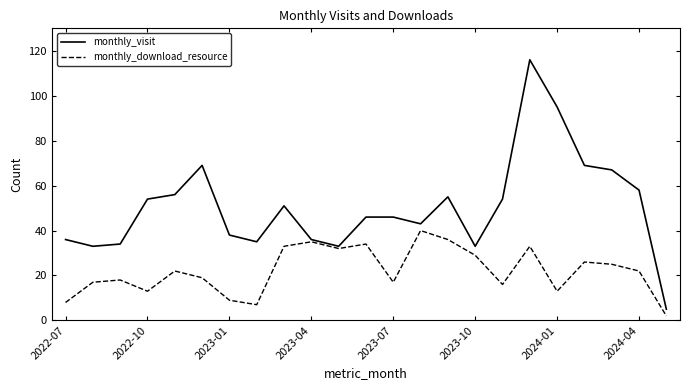

What is the minimum value for monthly_visit?

5